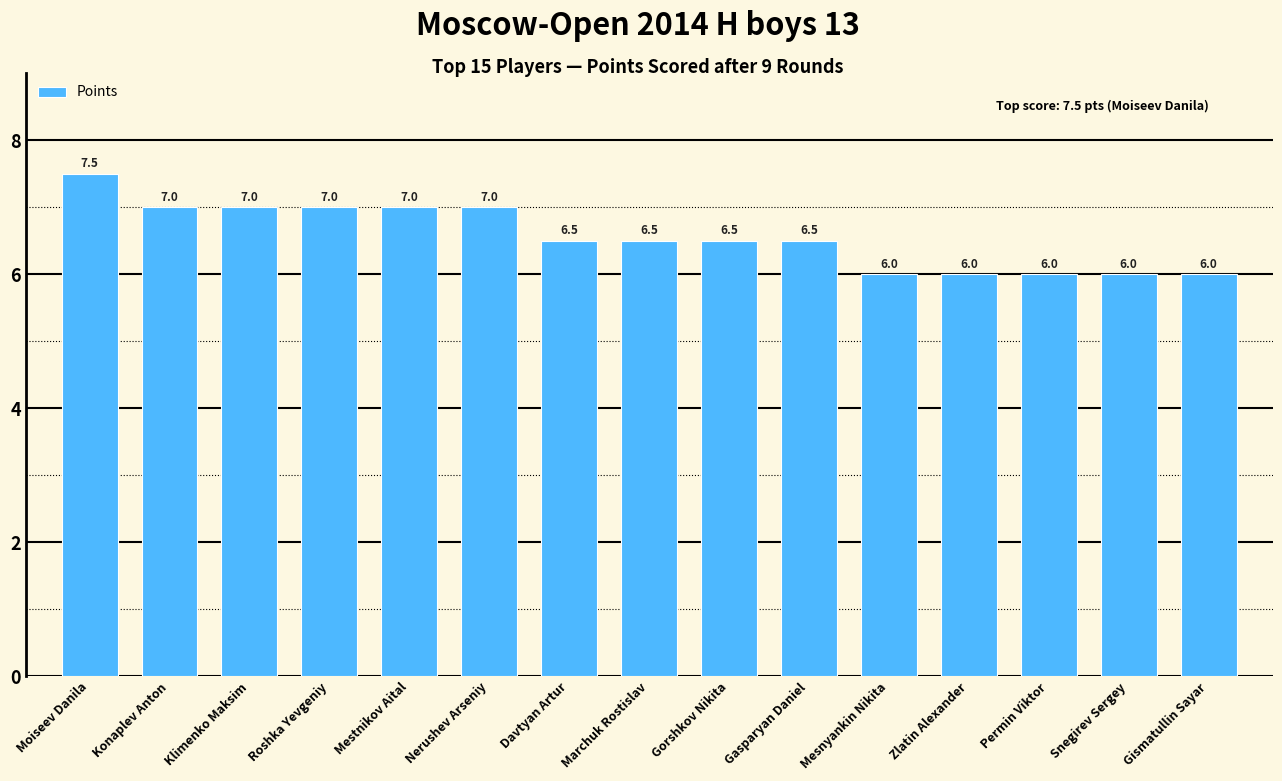

What is the label of the 6th bar from the right?

Gasparyan Daniel